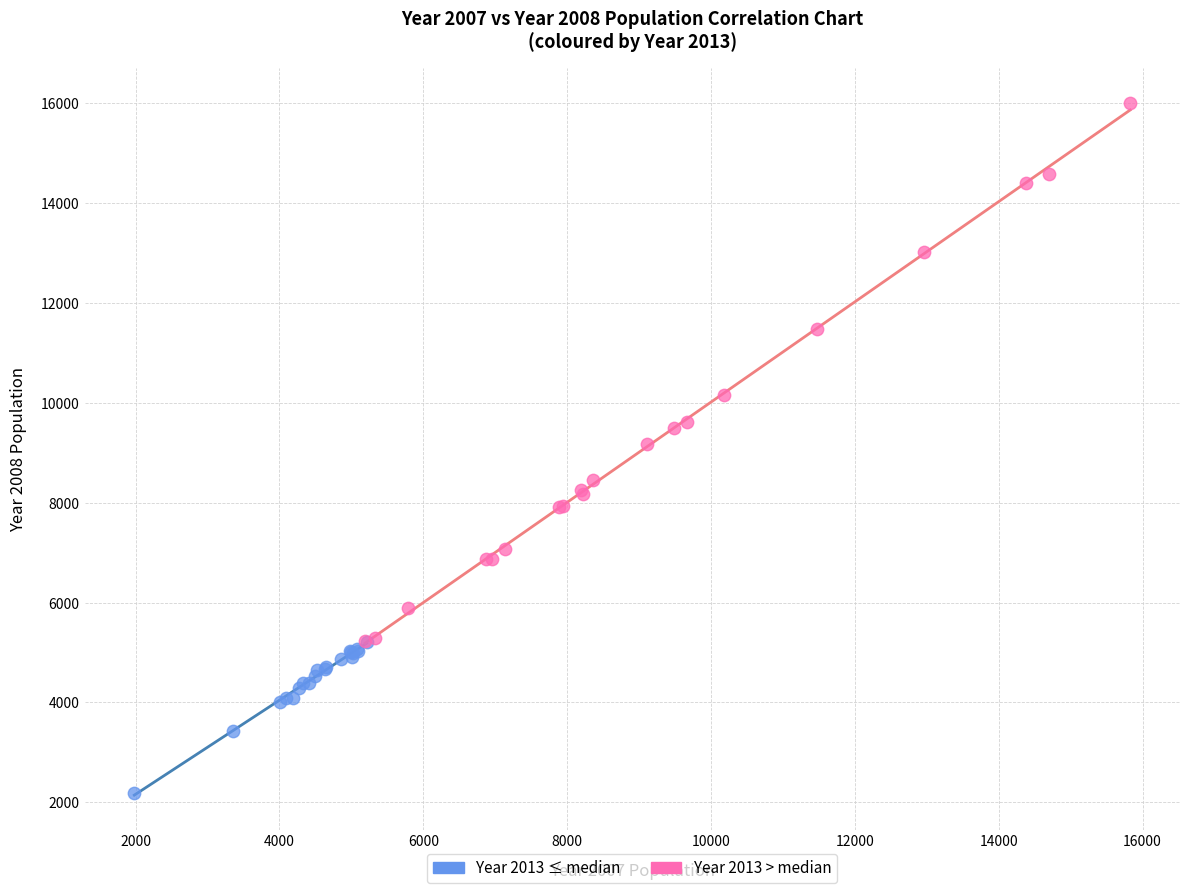

Which series contains the highest Y value?

Year 2013 > median